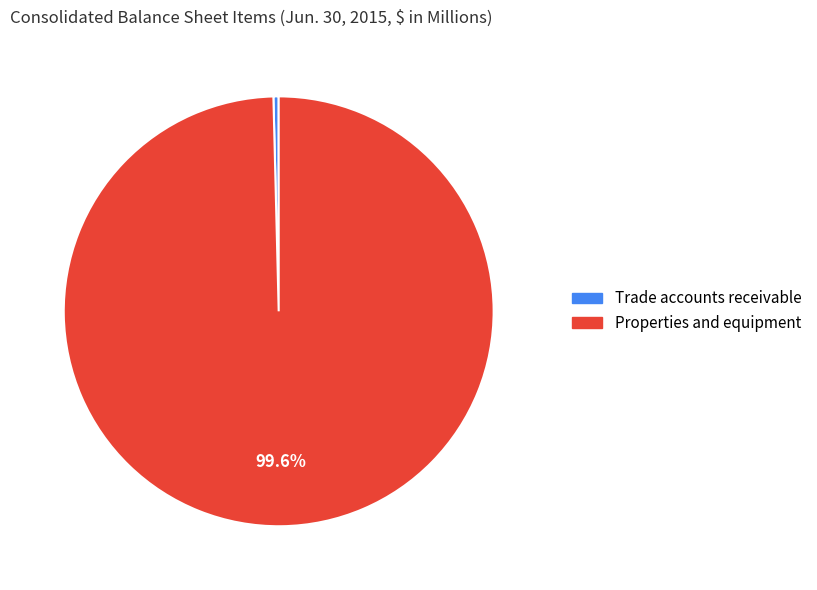

How many slices are in this pie chart?

2